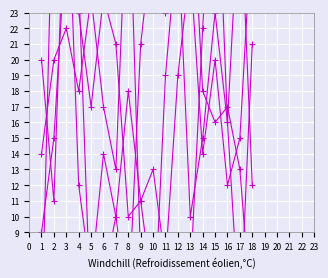

Which series has the widest spread of values?

B2